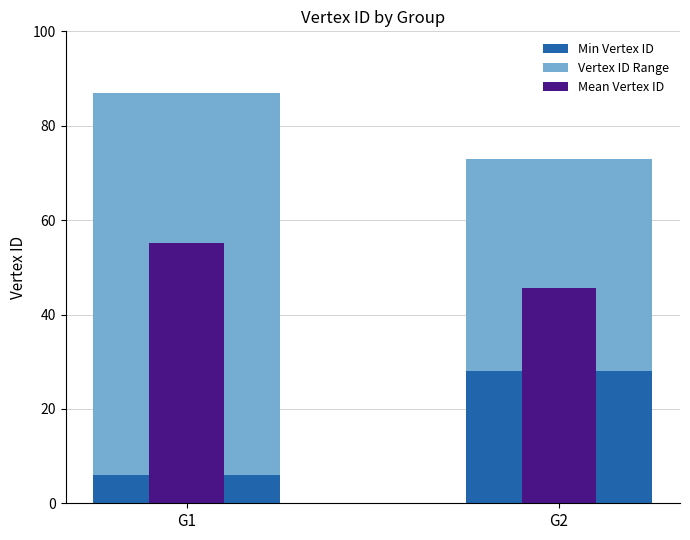

Where is Min Vertex ID nearest to the value 17?

G1